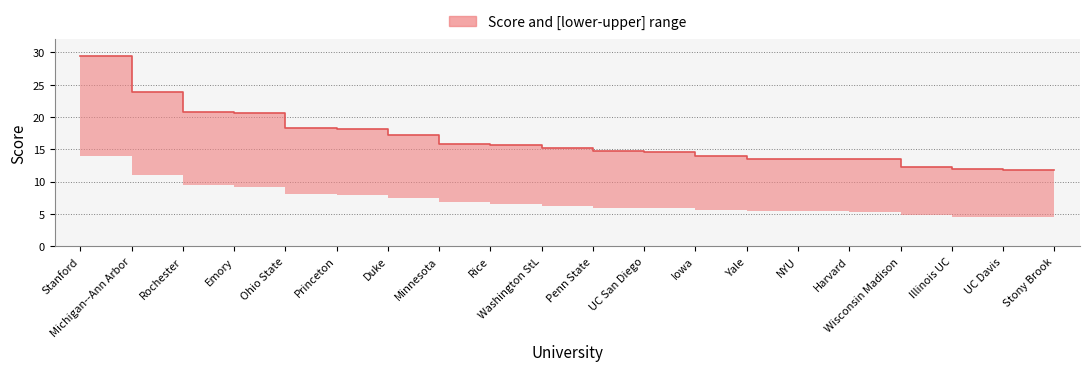

What is the average value?

16.4